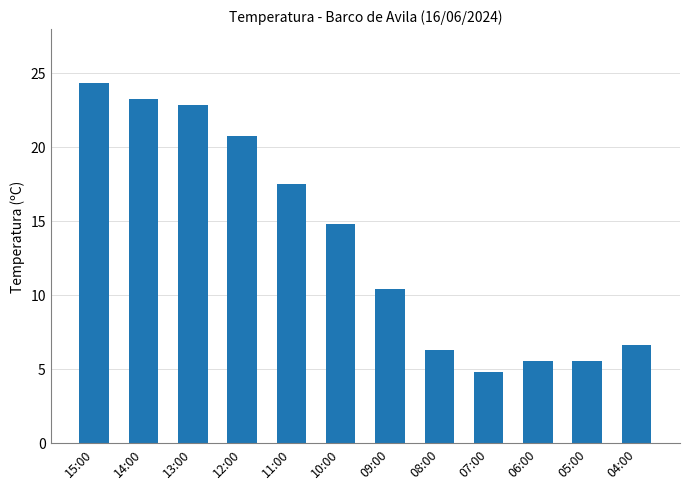

What is the value of the 8th bar from the left?

6.3